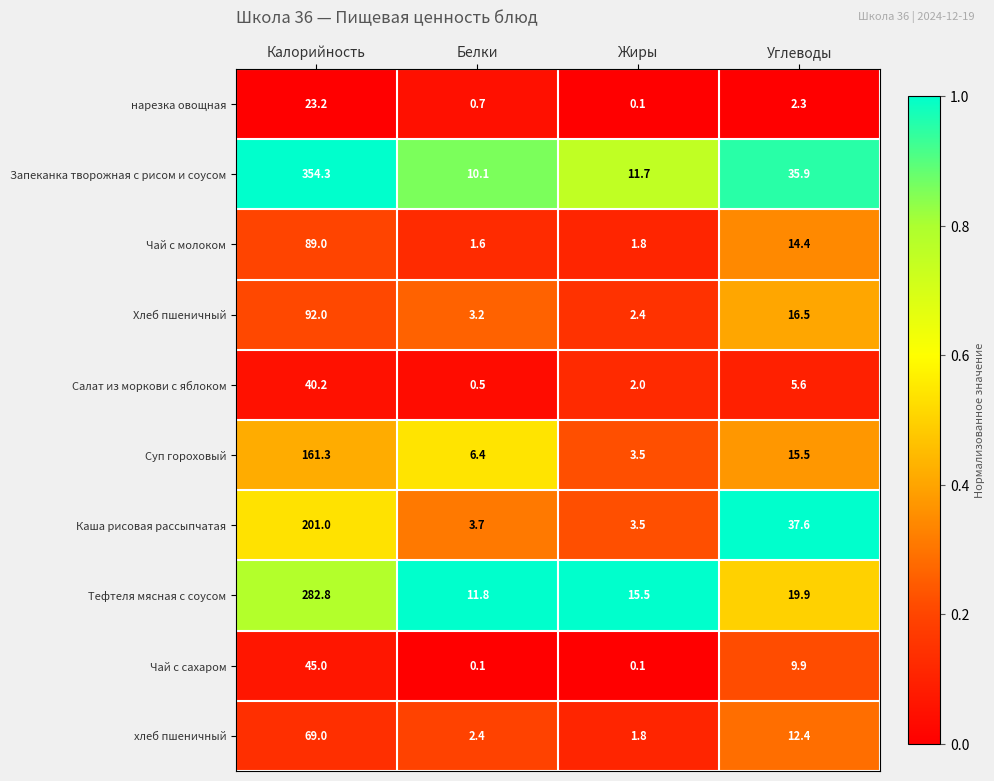

Which series has the widest spread of values?

Запеканка творожная с рисом и соусом